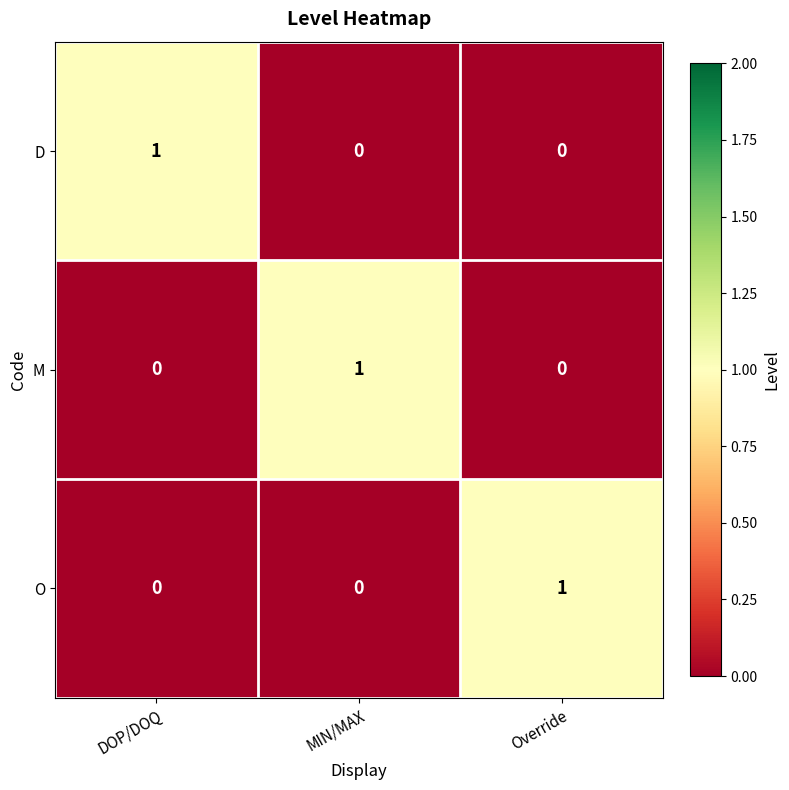

At how many categories does at least one series exceed 0?

3